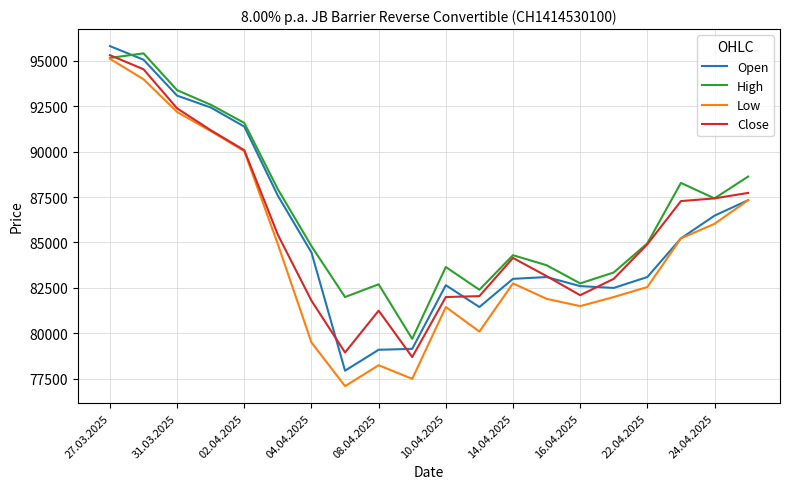

Which series has the largest total across all categories?

High